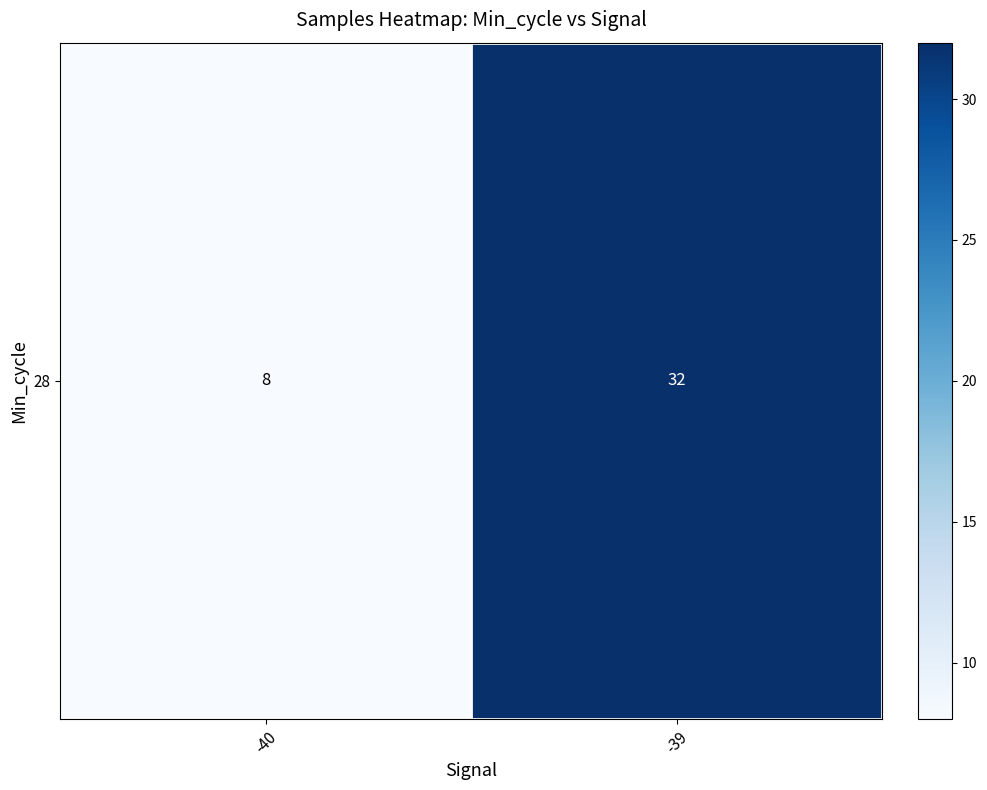

List the labels in order of value, largest first.

-39, -40